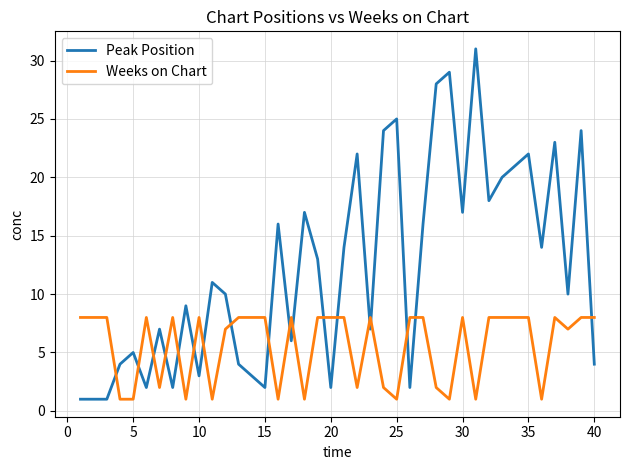

Which series has the largest total across all categories?

Peak Position